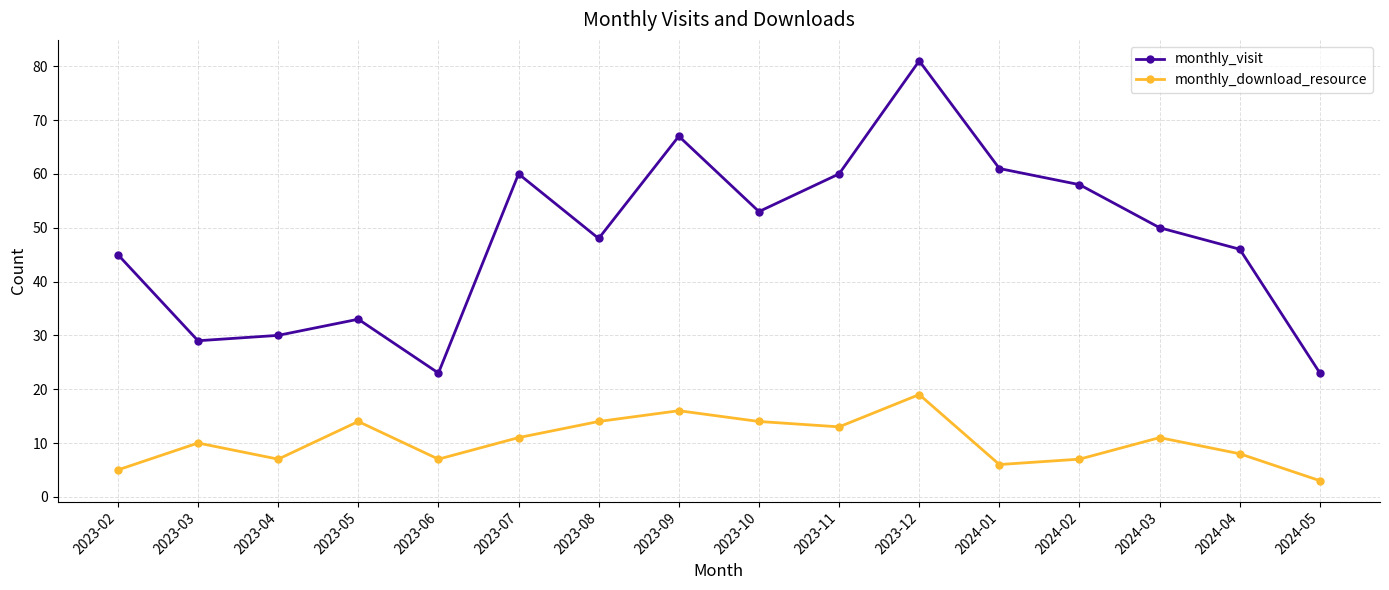

Is it true that monthly_download_resource equals 9 at 2023-10?

False